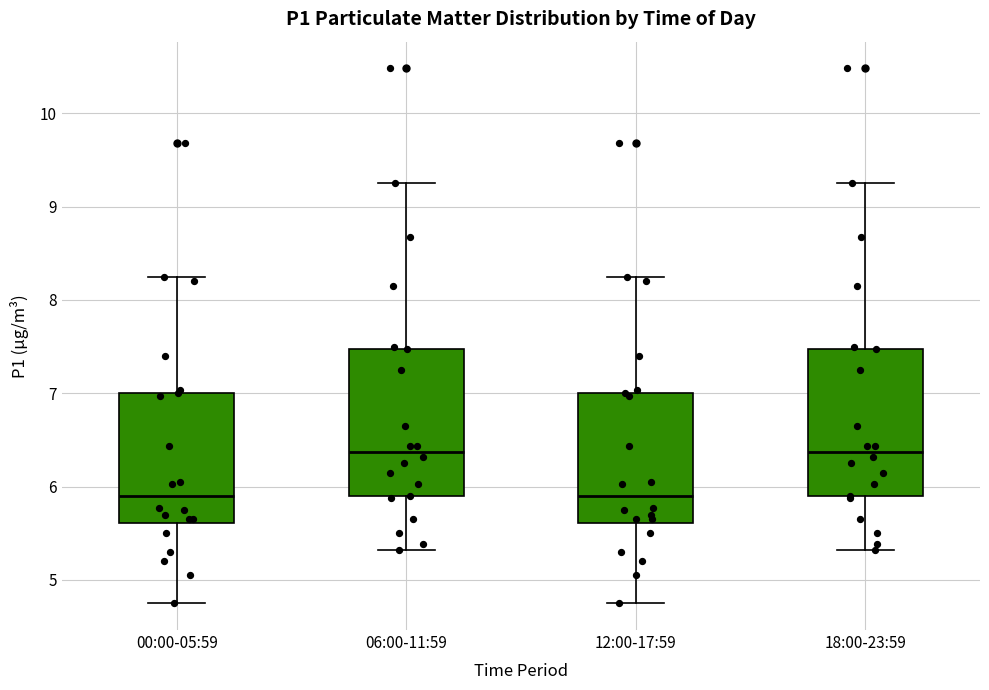

Where is the upper edge of the box for 00:00-05:59 on the y-axis? The values are not printed on the chart, so give them approximately, as read against the axis.

7.0